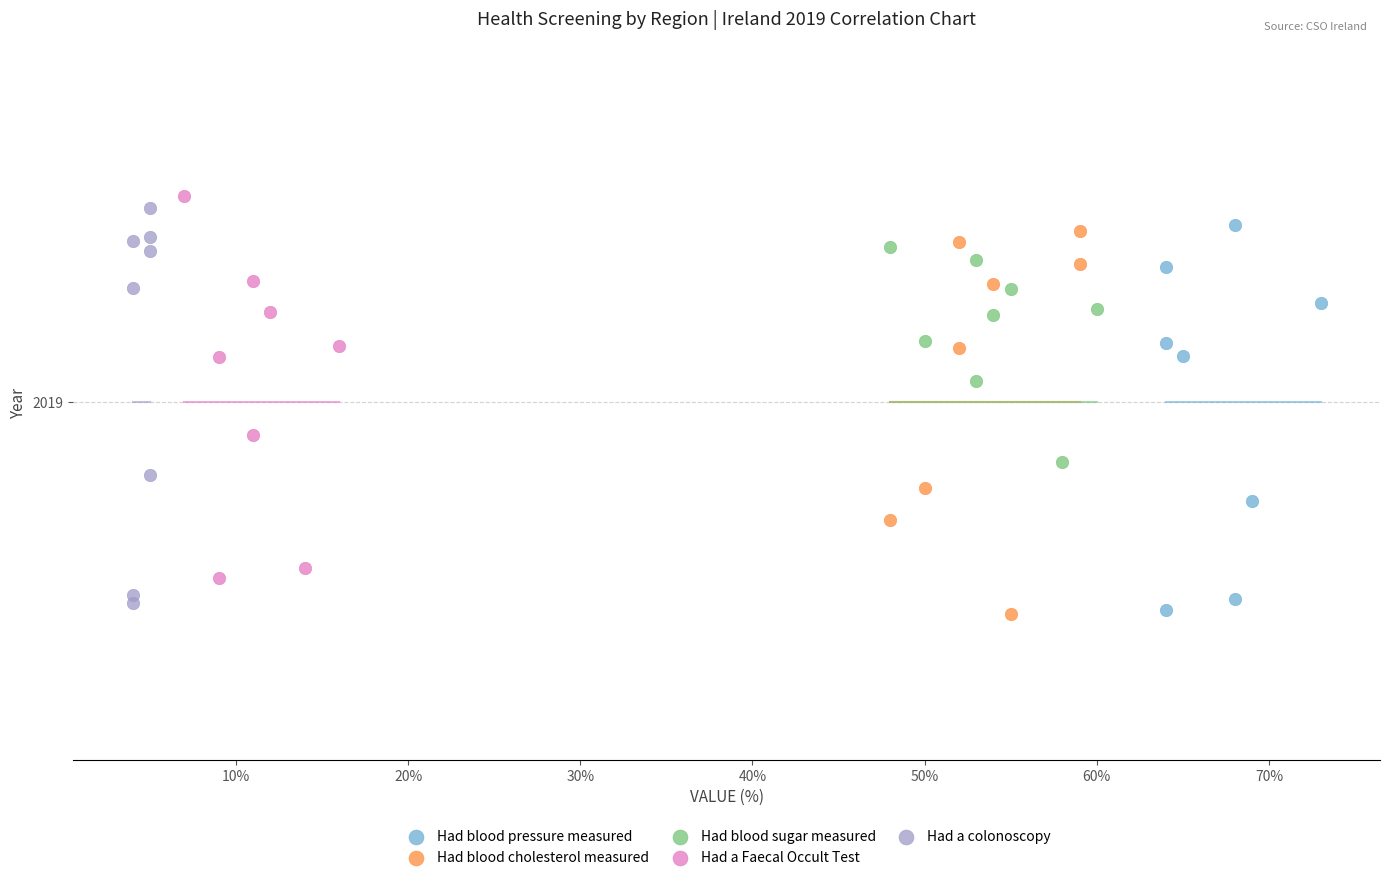

Which series has the largest Y range (max minus min)?

Had a colonoscopy